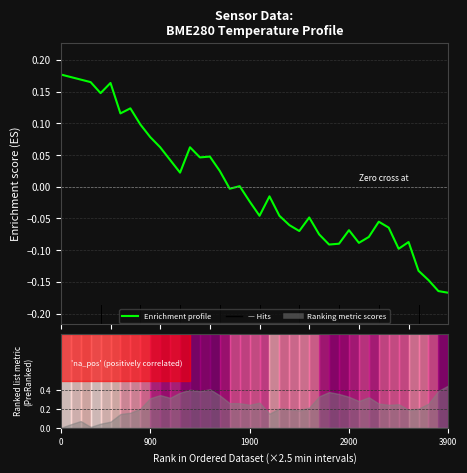

Count the number of values greater than 0.

18